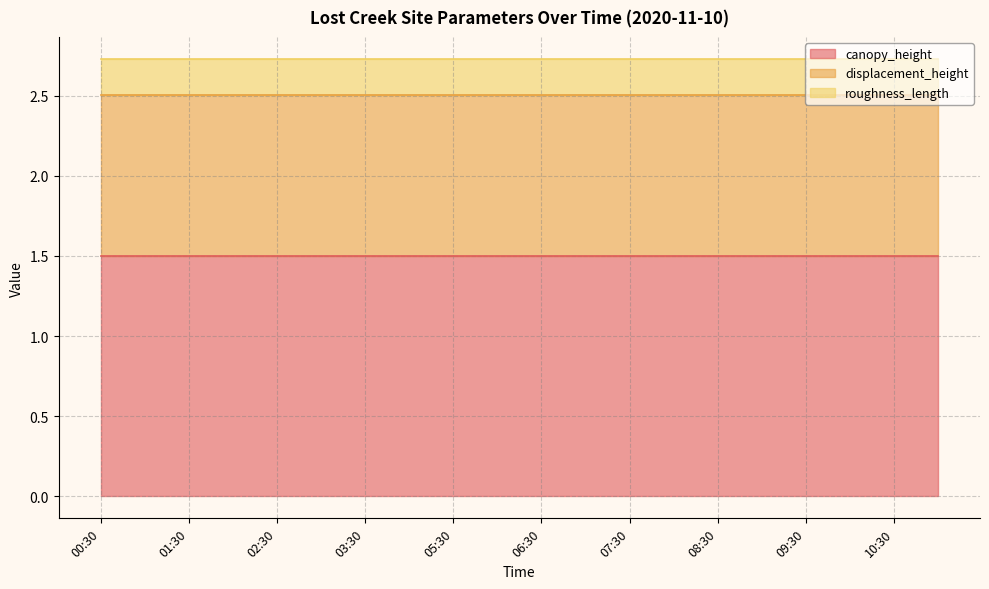

The value of canopy_height at 09:30 is 2.0. True or false?

False